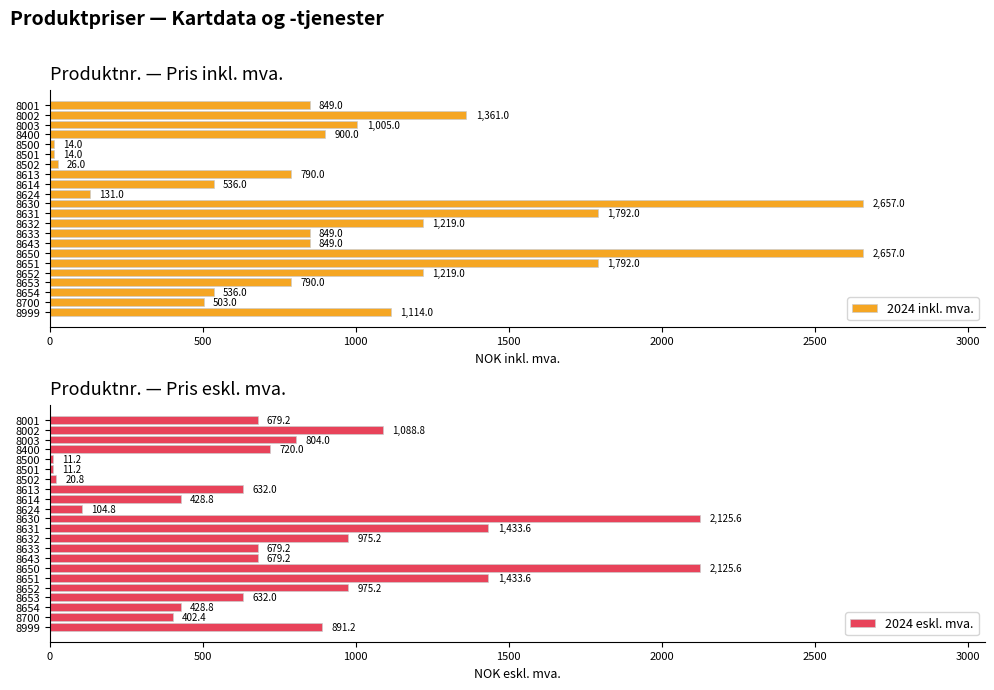

What is the approximate value of 2024 eskl. mva. at 8630?

2125.6